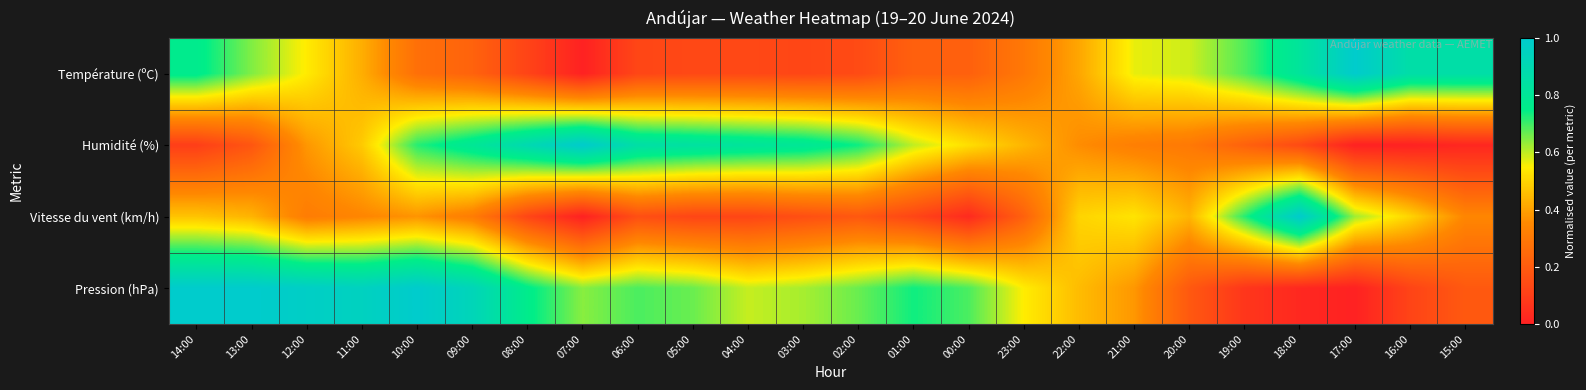

Reading left to right, transcribe all the data shown in this chart.

Température (ºC): 14:00=0.8	13:00=0.6	12:00=0.5	11:00=0.4	10:00=0.3	09:00=0.2	08:00=0.1	07:00=0.0	06:00=0.1	05:00=0.1	04:00=0.1	03:00=0.1	02:00=0.1	01:00=0.2	00:00=0.2	23:00=0.3	22:00=0.4	21:00=0.6	20:00=0.6	19:00=0.7	18:00=0.8	17:00=1.0	16:00=0.9	15:00=0.9
Humidité (%): 14:00=0.1	13:00=0.2	12:00=0.4	11:00=0.5	10:00=0.7	09:00=0.8	08:00=0.9	07:00=1.0	06:00=0.9	05:00=0.8	04:00=0.8	03:00=0.8	02:00=0.7	01:00=0.6	00:00=0.5	23:00=0.4	22:00=0.4	21:00=0.3	20:00=0.3	19:00=0.2	18:00=0.1	17:00=0.0	16:00=0.0	15:00=0.0
Vitesse du vent (km/h): 14:00=0.5	13:00=0.4	12:00=0.3	11:00=0.3	10:00=0.4	09:00=0.3	08:00=0.1	07:00=0.0	06:00=0.2	05:00=0.1	04:00=0.1	03:00=0.2	02:00=0.2	01:00=0.1	00:00=0.0	23:00=0.2	22:00=0.5	21:00=0.5	20:00=0.4	19:00=0.7	18:00=1.0	17:00=0.6	16:00=0.5	15:00=0.3
Pression (hPa): 14:00=1.0	13:00=1.0	12:00=1.0	11:00=1.0	10:00=1.0	09:00=0.9	08:00=0.8	07:00=0.6	06:00=0.7	05:00=0.7	04:00=0.6	03:00=0.6	02:00=0.7	01:00=0.7	00:00=0.7	23:00=0.5	22:00=0.5	21:00=0.4	20:00=0.2	19:00=0.1	18:00=0.0	17:00=0.0	16:00=0.1	15:00=0.2